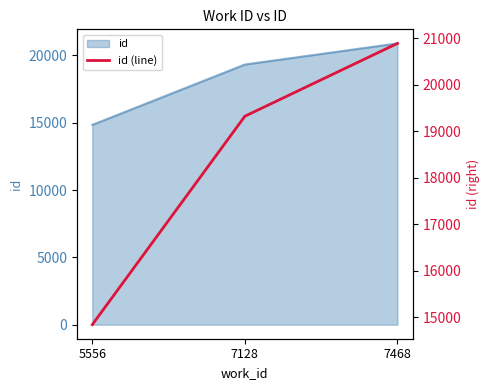

True or false: the data shows 20893 at 7468.

True